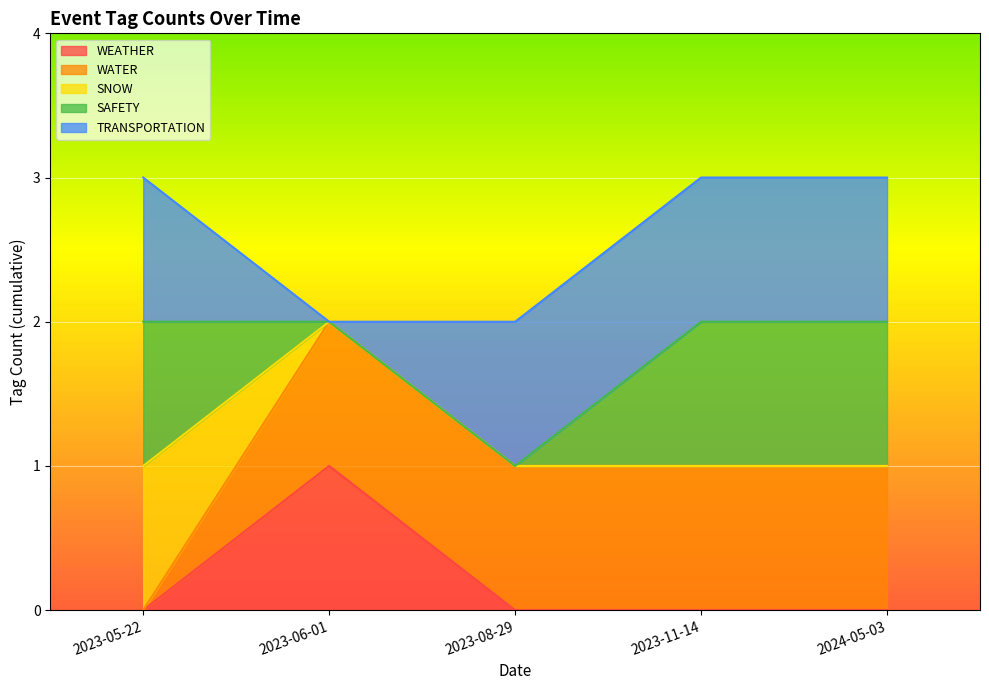

Which series changed the most between 2023-08-29 and 2024-05-03?

SAFETY